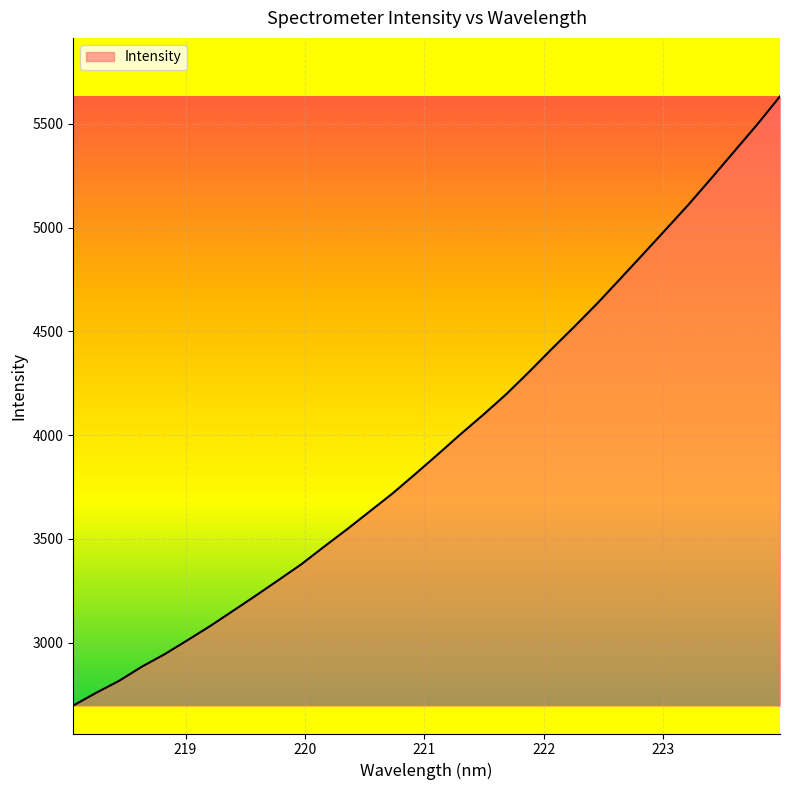

What is the smallest value displayed?

2697.1